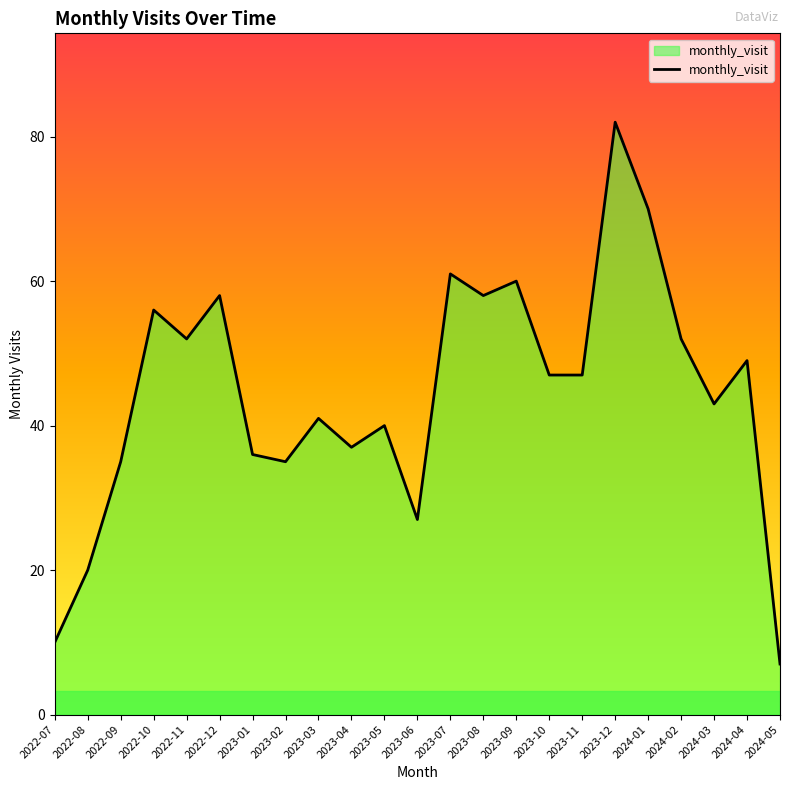

At which label is the value closest to 44?

2024-03